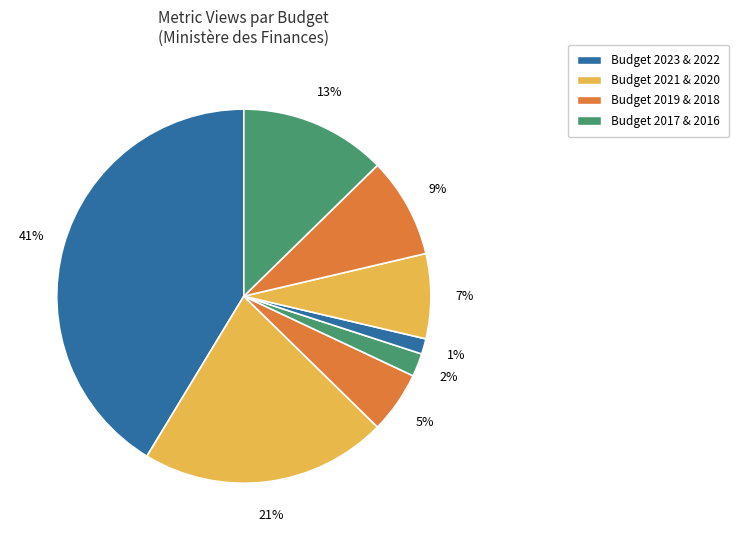

How many slices are in this pie chart?

8